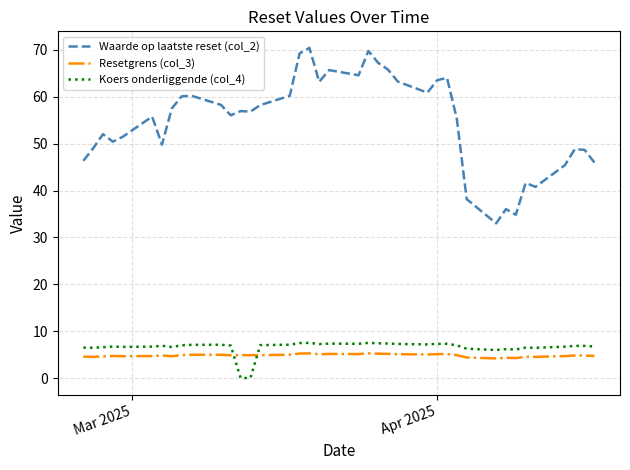

Which series has the largest total across all categories?

Waarde op laatste reset (col_2)